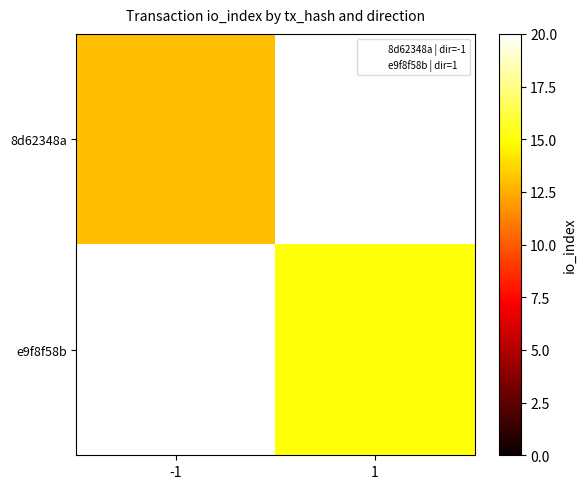

The value of e9f8f58b at 1 is 3.5. True or false?

False